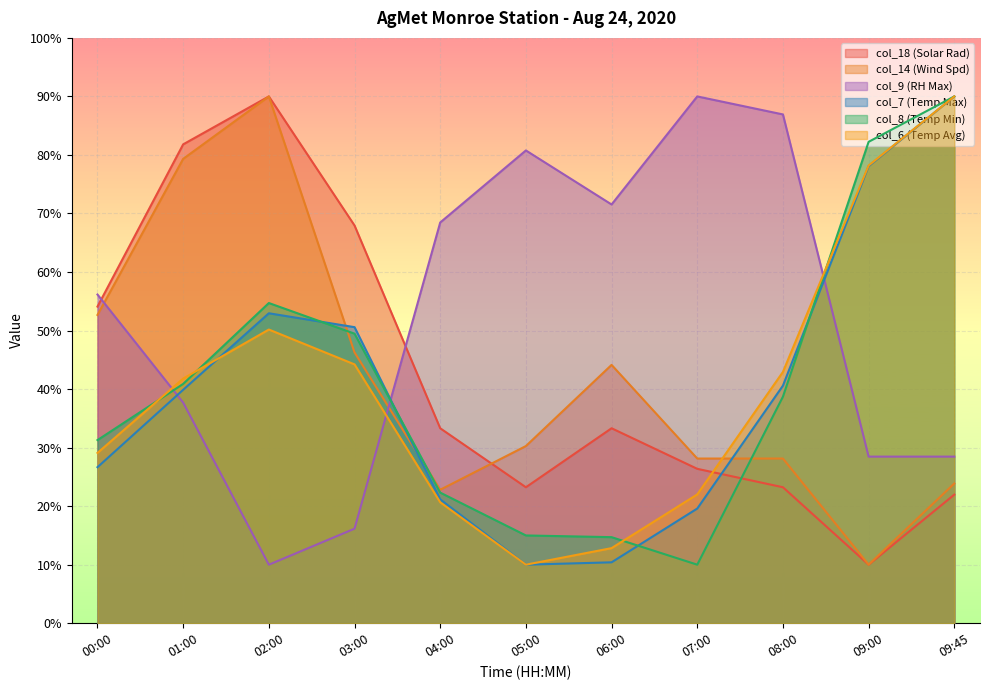

Reading left to right, transcribe all the data shown in this chart.

col_18 (Solar Rad): 00:00=54.1	01:00=81.8	02:00=90.0	03:00=68.0	04:00=33.3	05:00=23.2	06:00=33.3	07:00=26.4	08:00=23.2	09:00=10.0	09:45=22.0
col_14 (Wind Spd): 00:00=52.7	01:00=79.3	02:00=90.0	03:00=46.3	04:00=22.8	05:00=30.3	06:00=44.1	07:00=28.1	08:00=28.1	09:00=10.0	09:45=23.9
col_9 (RH Max): 00:00=56.2	01:00=37.7	02:00=10.0	03:00=16.2	04:00=68.5	05:00=80.8	06:00=71.5	07:00=90.0	08:00=86.9	09:00=28.5	09:45=28.5
col_7 (Temp Max): 00:00=26.7	01:00=39.9	02:00=53.0	03:00=50.6	04:00=21.2	05:00=10.0	06:00=10.4	07:00=19.6	08:00=40.6	09:00=78.1	09:45=90.0
col_8 (Temp Min): 00:00=31.3	01:00=40.9	02:00=54.7	03:00=49.5	04:00=22.3	05:00=15.0	06:00=14.7	07:00=10.0	08:00=38.7	09:00=82.2	09:45=90.0
col_6 (Temp Avg): 00:00=29.1	01:00=41.8	02:00=50.2	03:00=44.2	04:00=20.7	05:00=10.0	06:00=12.8	07:00=22.0	08:00=42.9	09:00=78.2	09:45=90.0